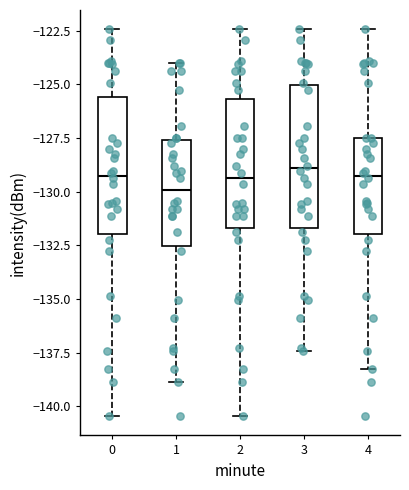

Reading left to right, transcribe this box plot: for each box, give where its median line is, the range the box spans, and where its two whiskers end, as read against the y-axis. The values are not printed on the chart, so give them approximately, as read against the axis.

0: median -129.5, box -132.0 to -125.5, whiskers -140.5 to -122.5
1: median -130.0, box -132.5 to -127.5, whiskers -139.0 to -124.0
2: median -129.5, box -131.5 to -125.5, whiskers -140.5 to -122.5
3: median -129.0, box -131.5 to -125.0, whiskers -137.5 to -122.5
4: median -129.5, box -132.0 to -127.5, whiskers -138.5 to -122.5